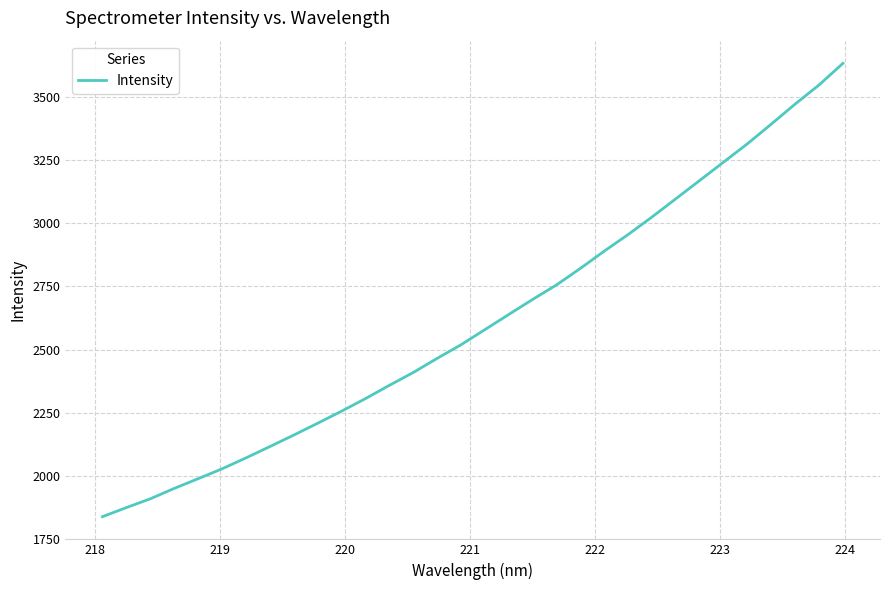

What is the difference between the maximum and minimum values?

1792.4